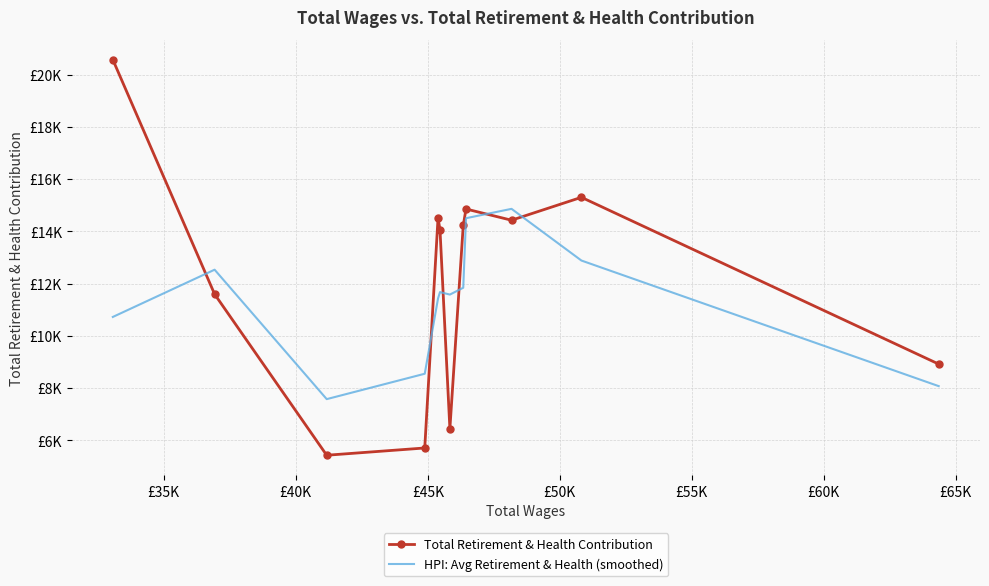

Reading left to right, what are all the values shown in this chart?

Total Retirement & Health Contribution: 20573.0	11595.0	5428.0	5706.0	14511.0	14070.0	6441.0	14227.0	14856.0	14426.0	15303.0	8918.0
HPI: Avg Retirement & Health (smoothed): 10722.7	12532.0	7576.3	8548.3	11429.0	11674.0	11579.3	11841.3	14503.0	14861.7	12882.3	8073.7